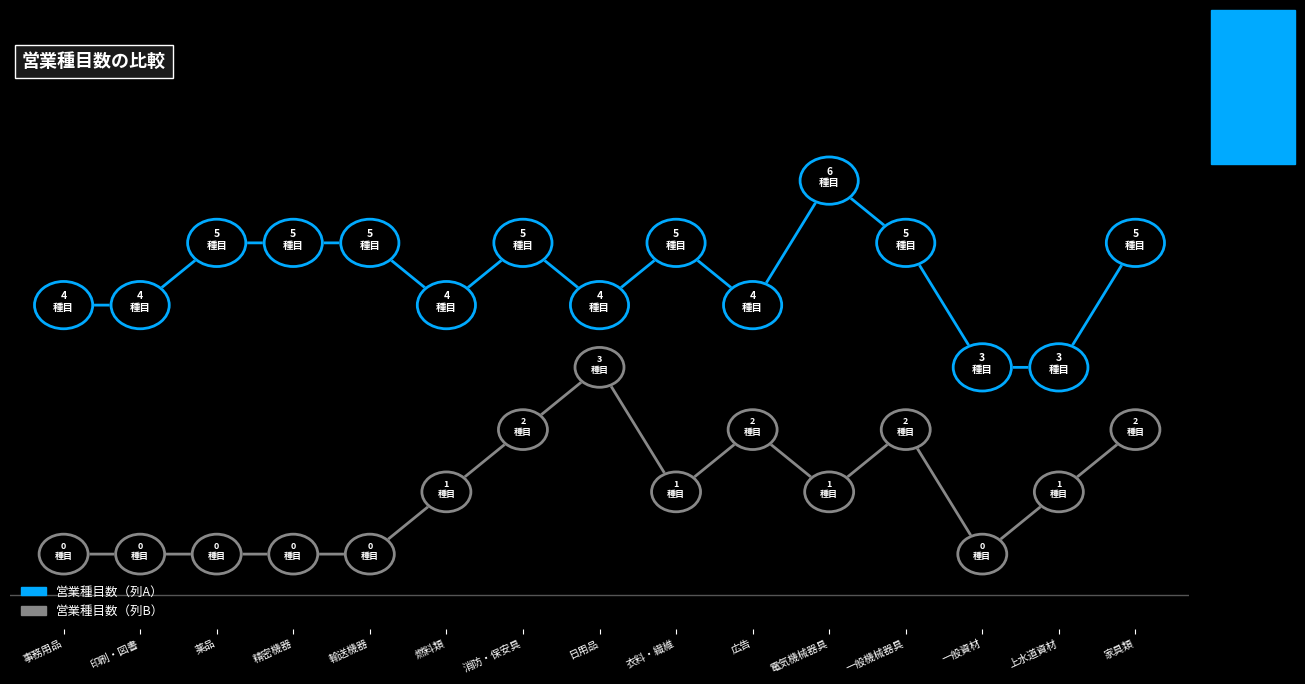

Which category has the lowest value across all series?

事務用品